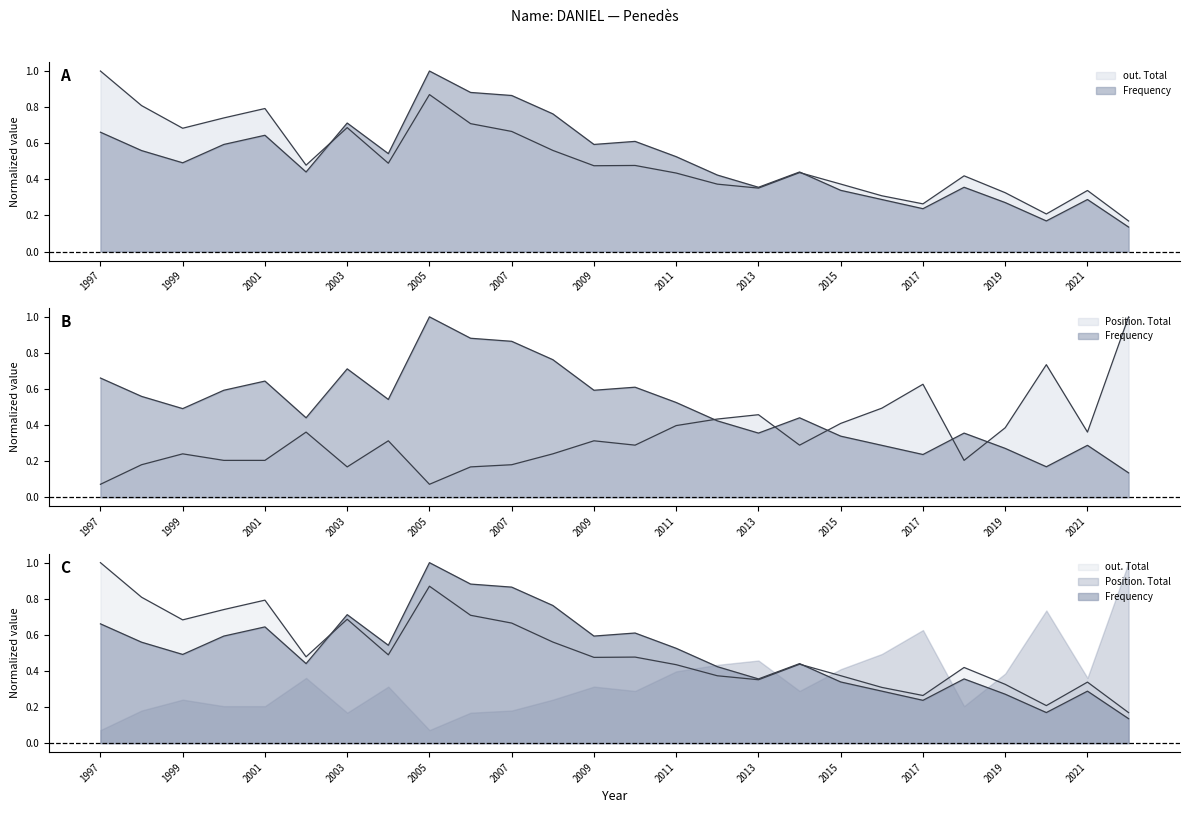

True or false: Position. Total and Frequency intersect in this chart.

True